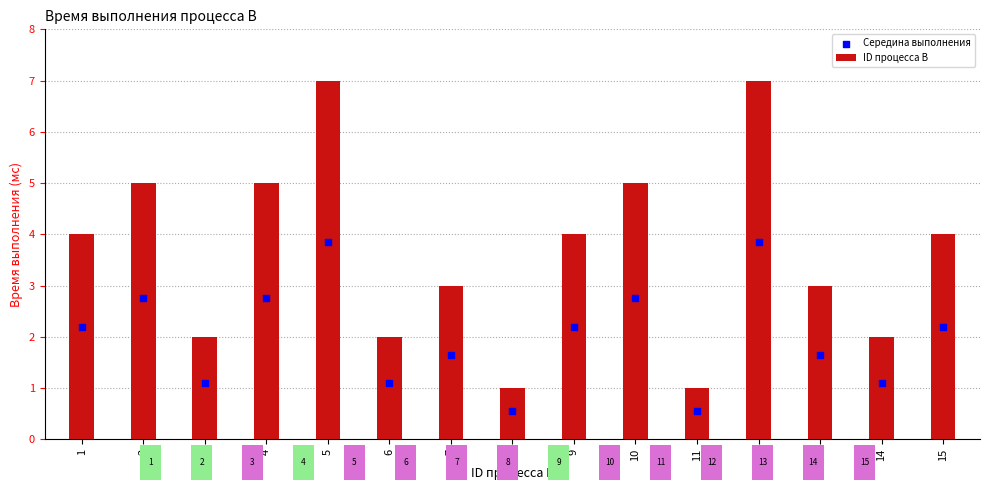

What are all the series names shown in the legend?

ID процесса B, Середина выполнения